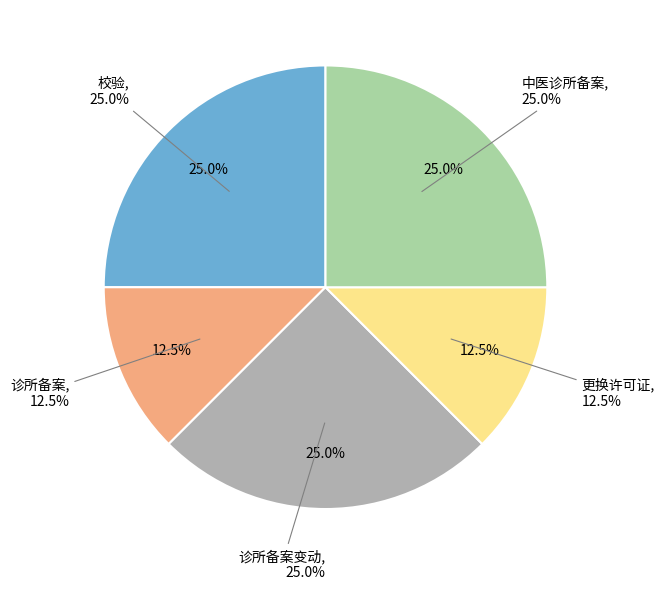

What portion of the pie excludes 校验?

75.0%